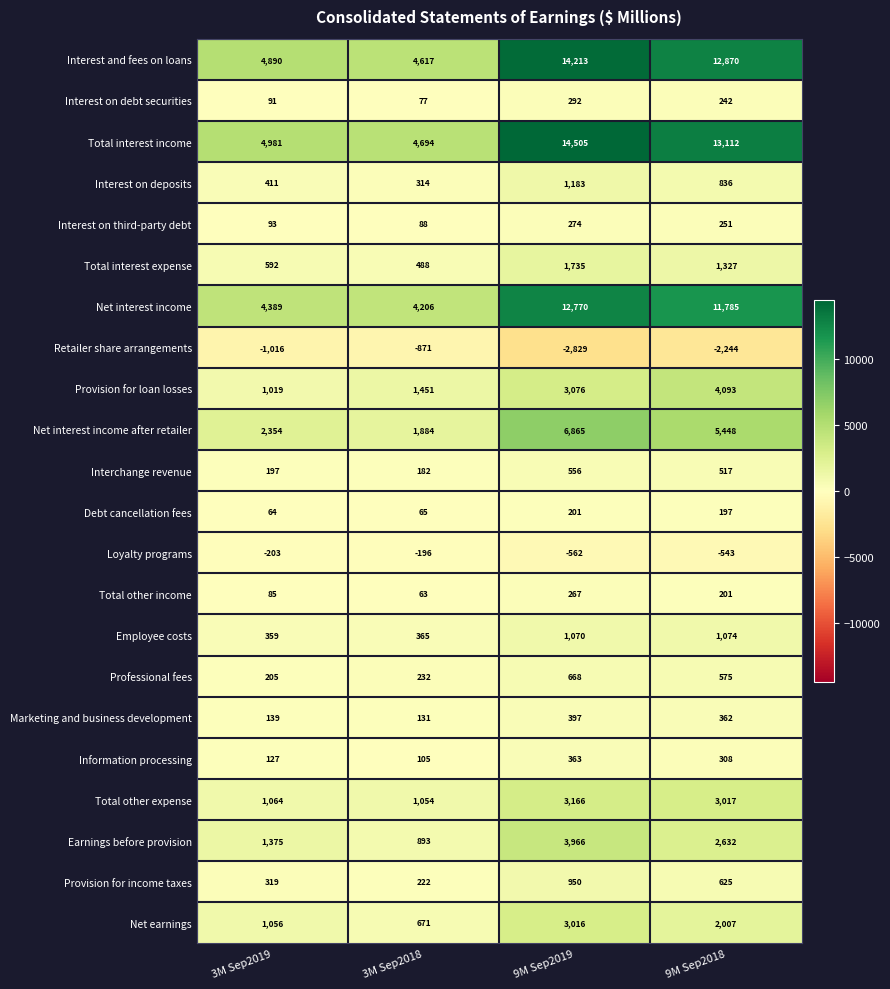

What is the difference between the second highest and minimum values in the Total interest expense series?

839